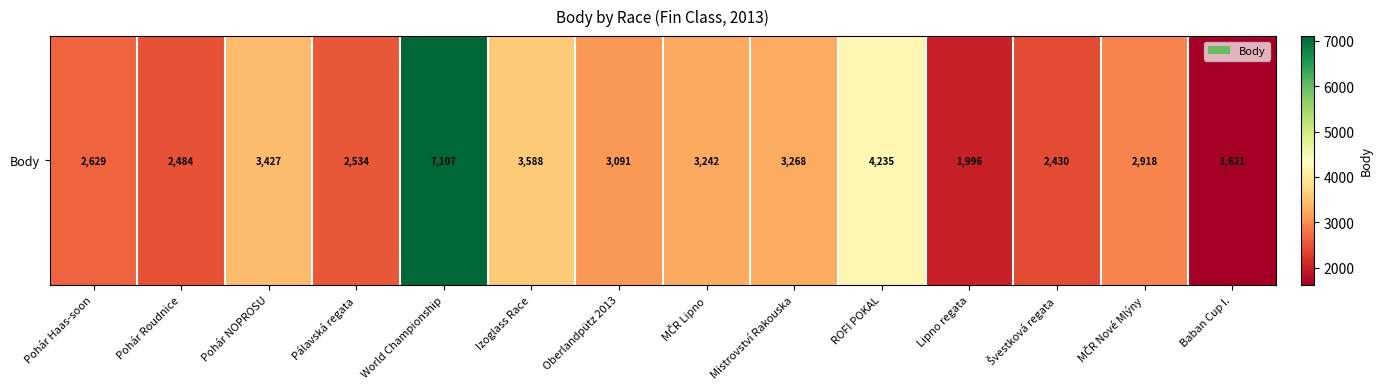

What is the difference between the second highest and second lowest values?

2239